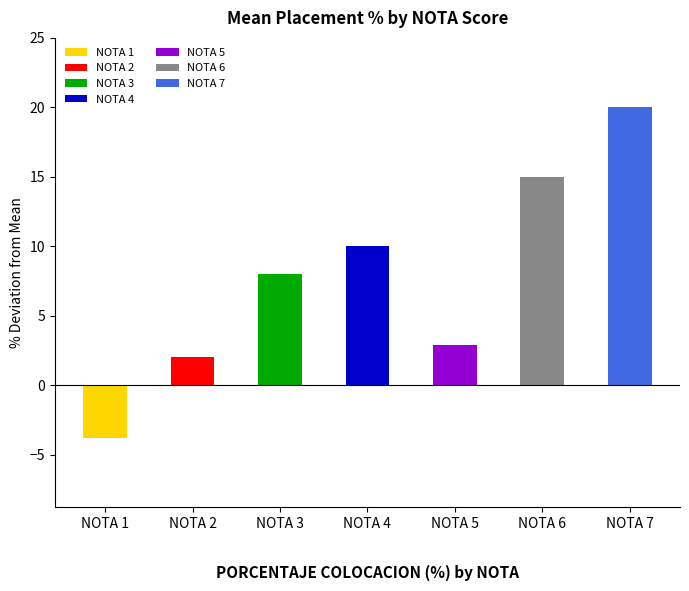

Which label corresponds to the smallest value in the chart?

NOTA 1